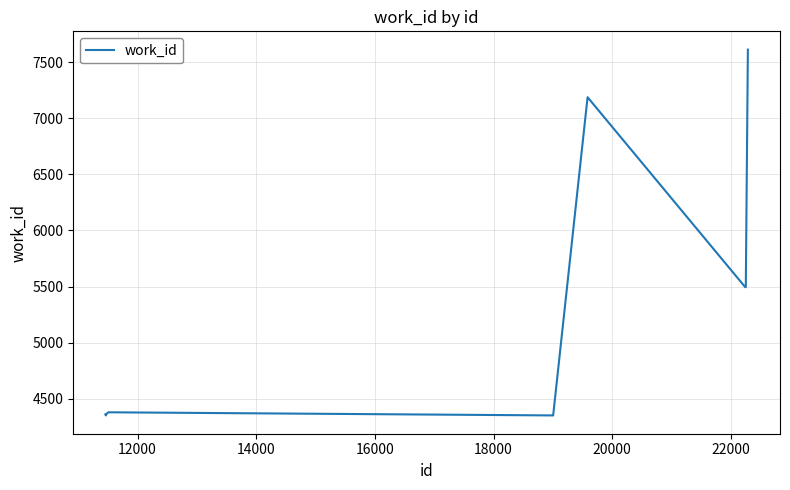

What is the greatest value displayed?

7611